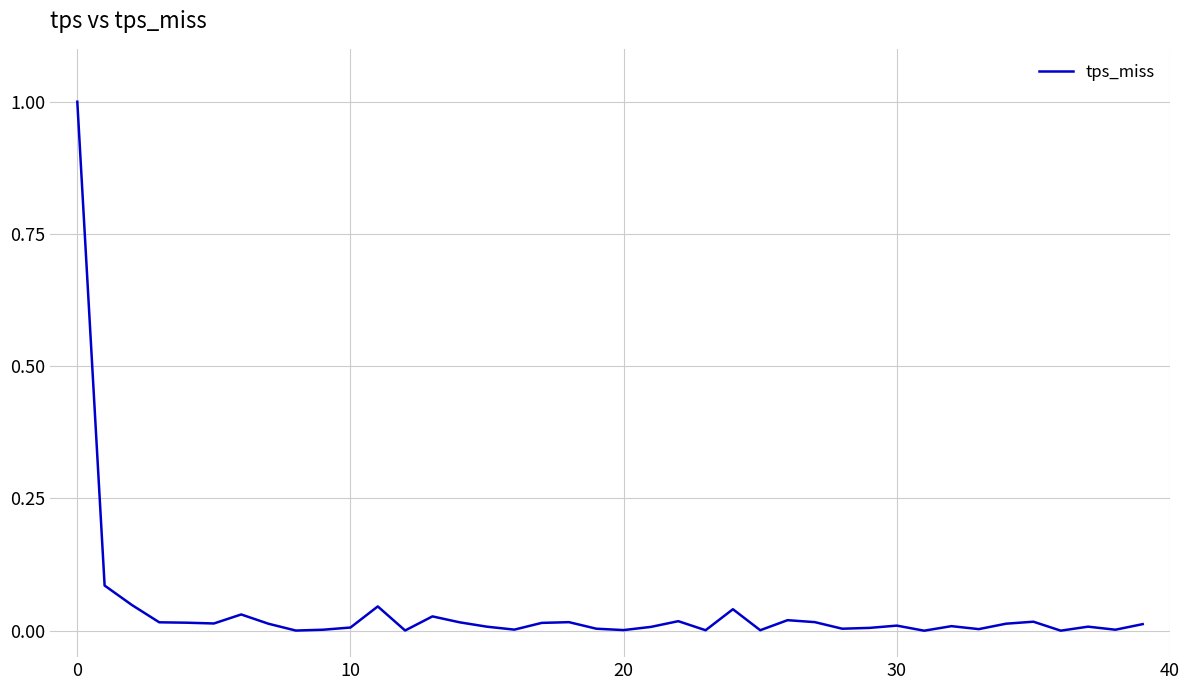

Does the chart have visible grid lines?

Yes